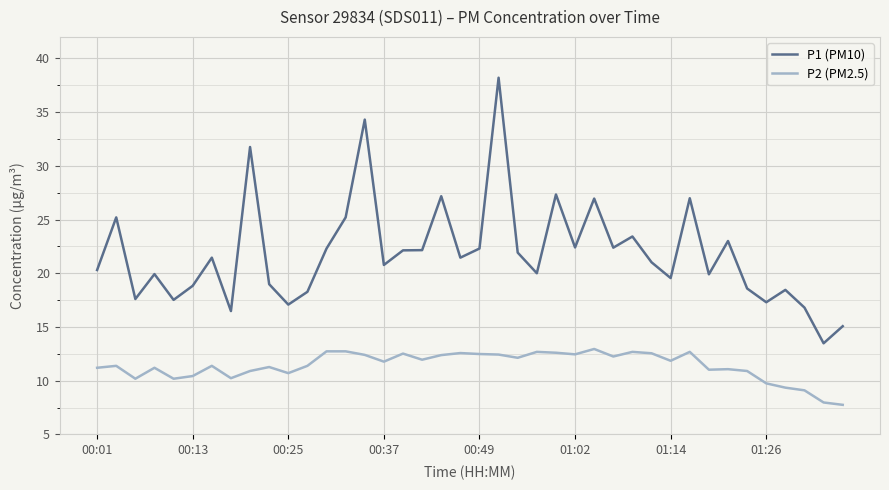

What are all the series names shown in the legend?

P1 (PM10), P2 (PM2.5)